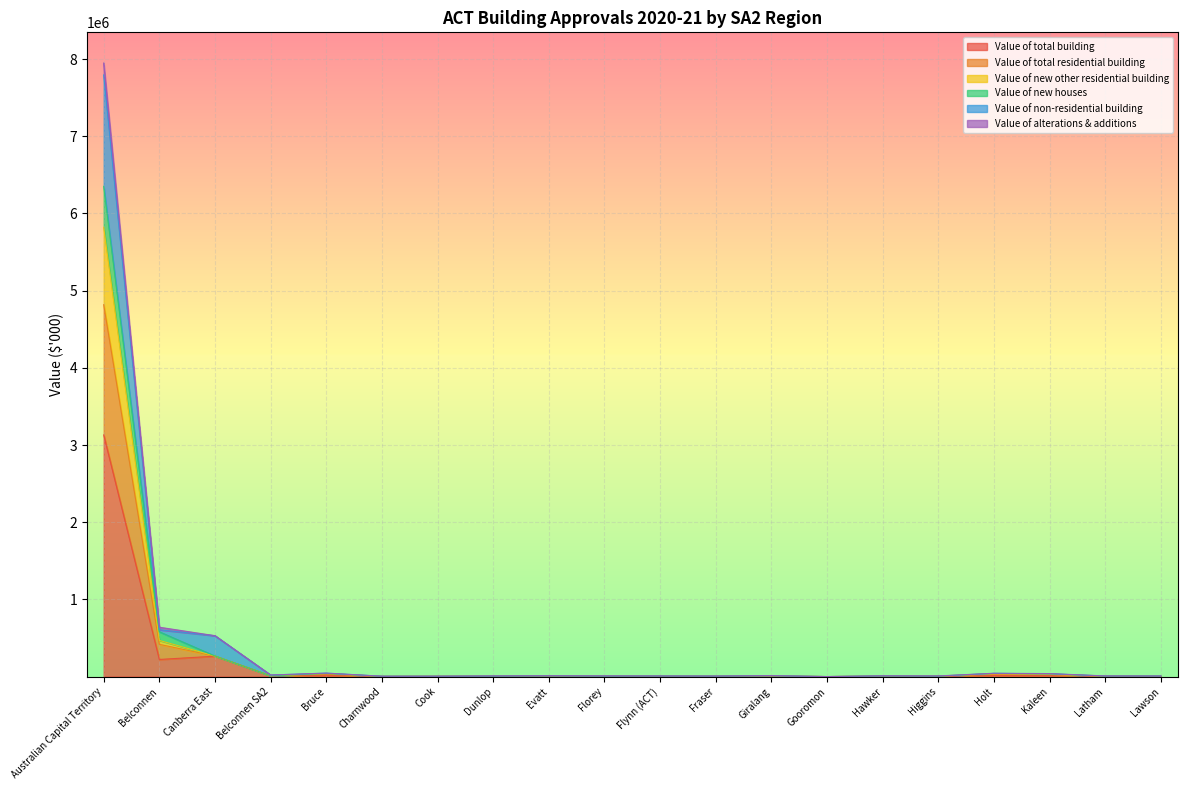

At which label does Value of total residential building reach its peak?

Australian Capital Territory